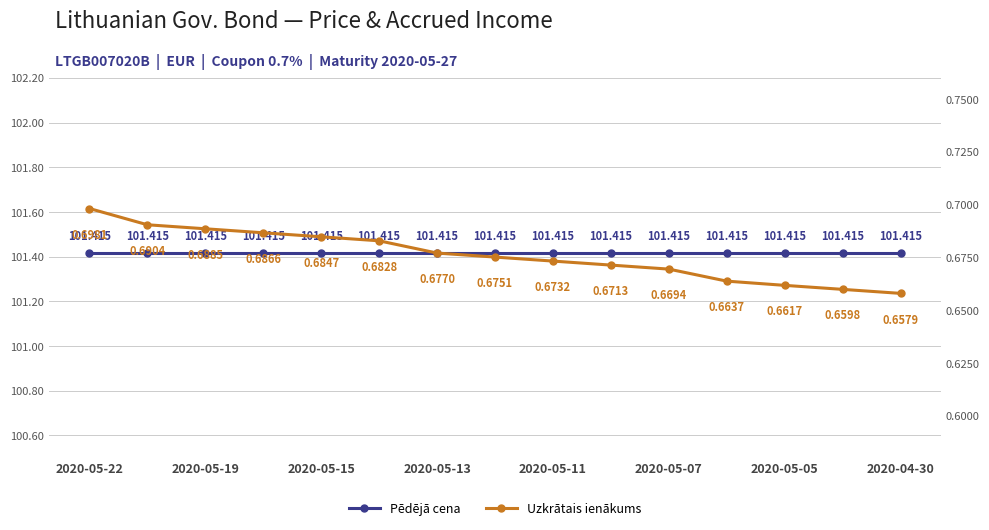

True or false: Uzkrātais ienākums has more than 2 points higher than both neighbors.

False